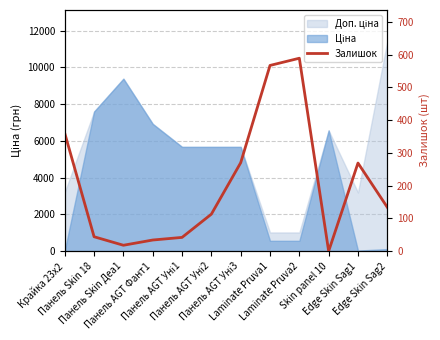

The value at Skin panel 10 is 372. True or false?

False